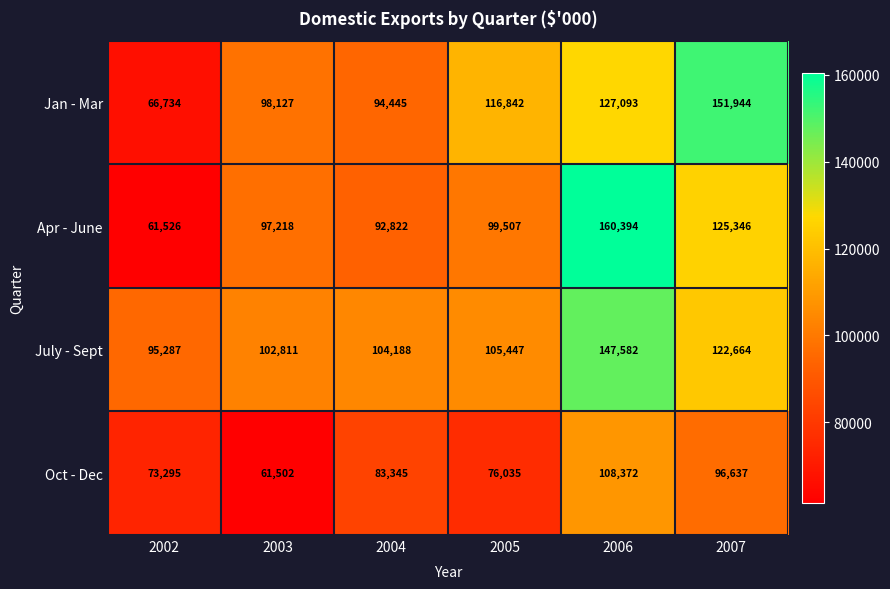

Reading left to right, list all the values displayed in this chart.

Jan - Mar: 66734	98127	94445	116842	127093	151944
Apr - June: 61526	97218	92822	99507	160394	125346
July - Sept: 95287	102811	104188	105447	147582	122664
Oct - Dec: 73295	61502	83345	76035	108372	96637